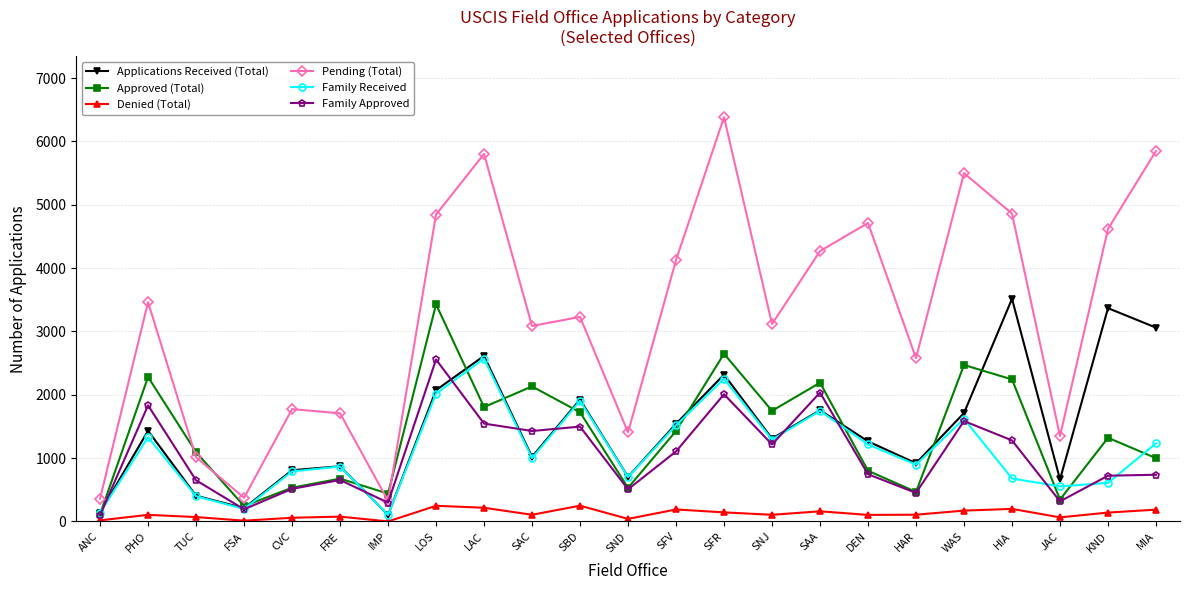

Where does the Family Approved series first go above 745?

PHO